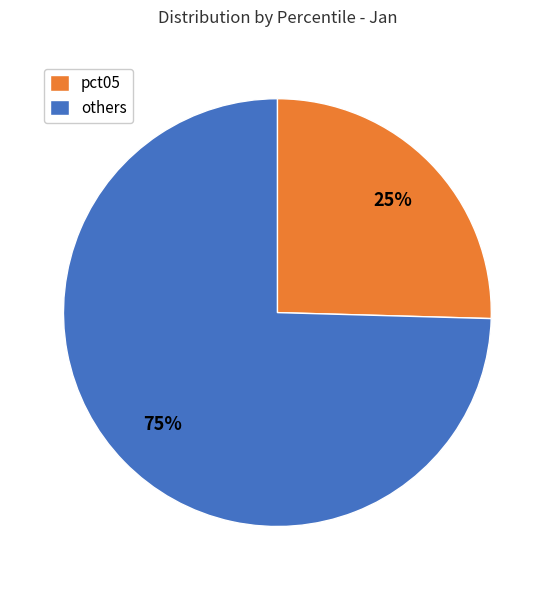

Rank the categories by value from highest to lowest.

others, pct05